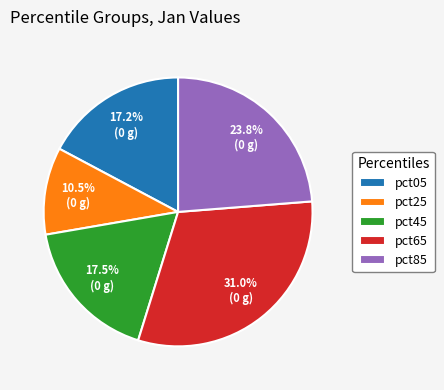

Which slice is the largest?

pct65